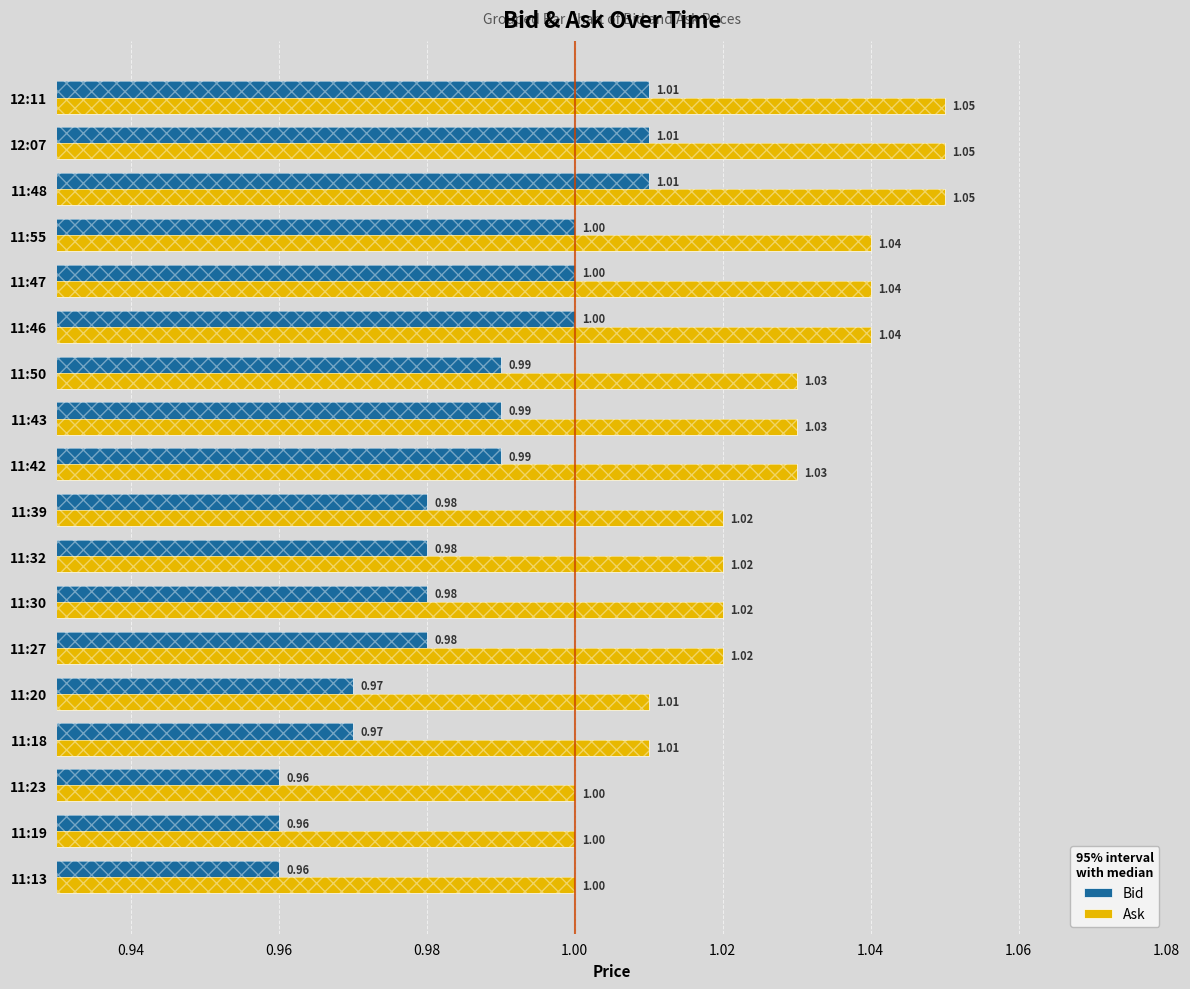

What is the sum of all Bid values?

17.7